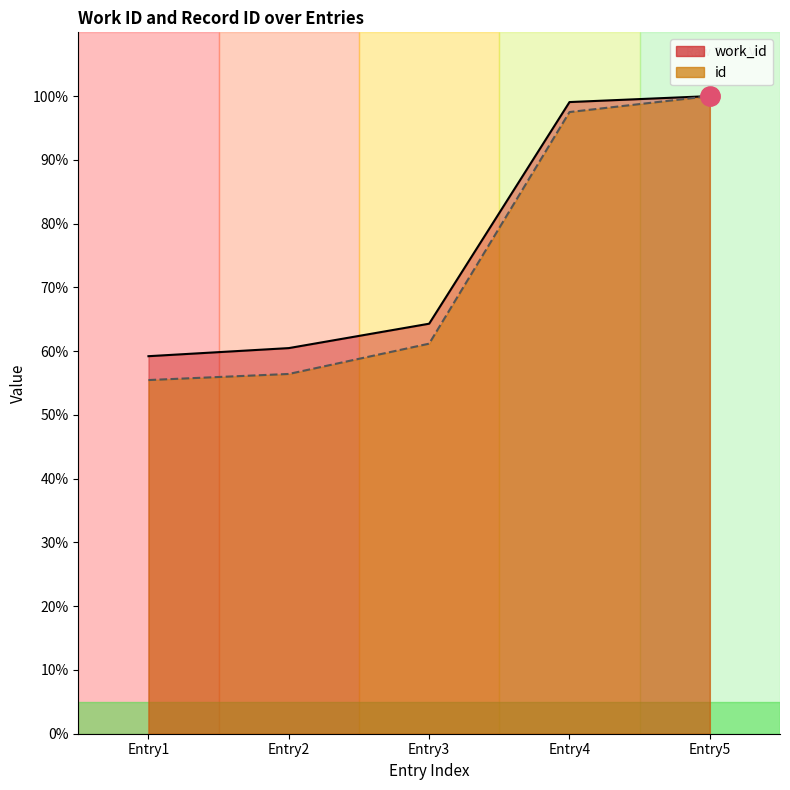

Reading left to right, extract all data points from this chart.

work_id: 59.2	60.5	64.3	99.1	100.0
id: 55.5	56.4	61.2	97.5	100.0